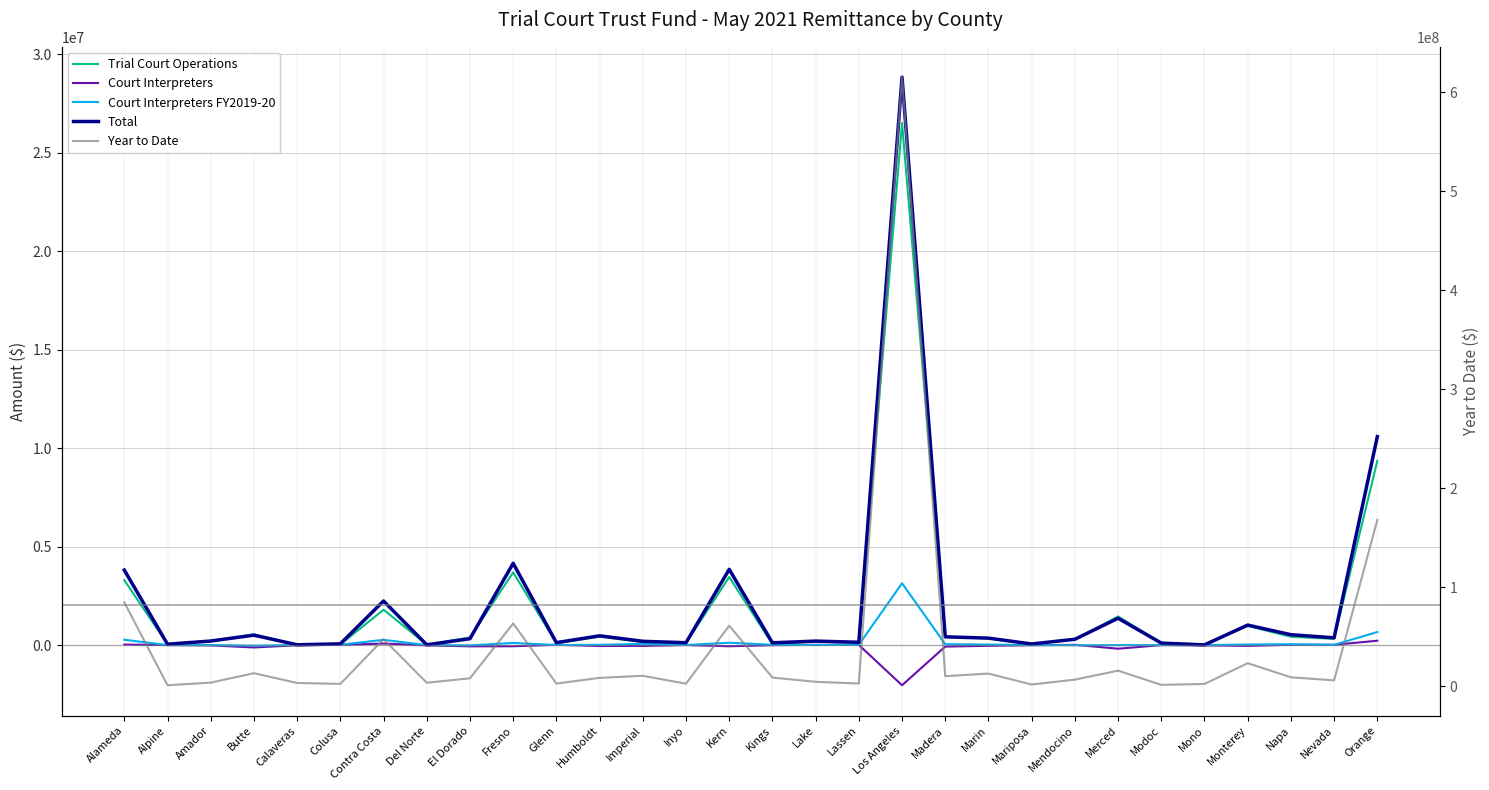

Which has a higher value, Kings or Imperial?

Imperial